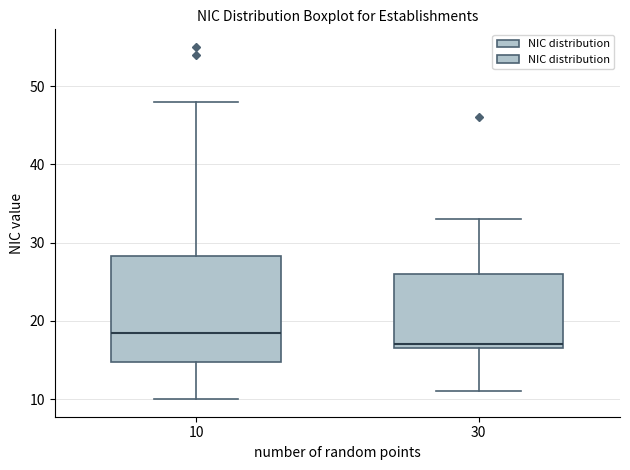

Which box is the tallest, from its lower edge to its upper edge?

10